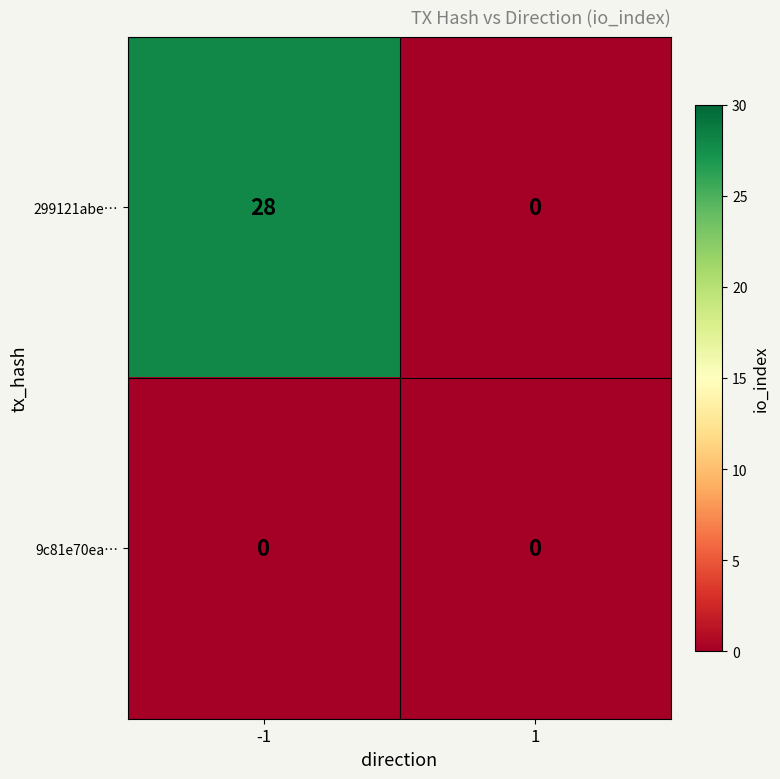

Rank the series at -1 from lowest to highest value.

9c81e70ea…, 299121abe…